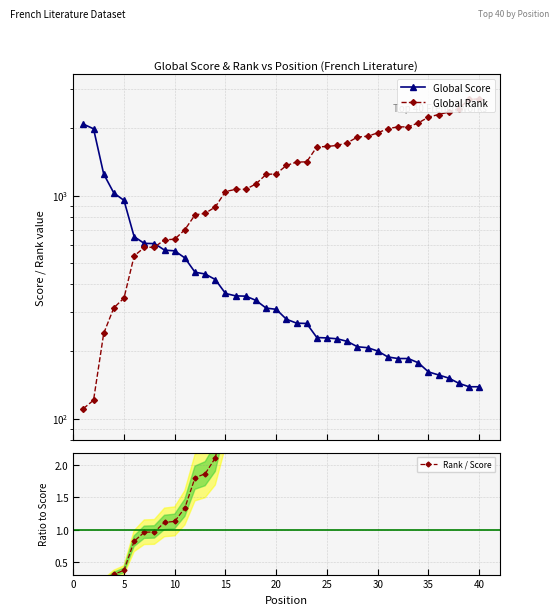

What is the difference between the second highest and second lowest values in the Rank / Score series?

19.4